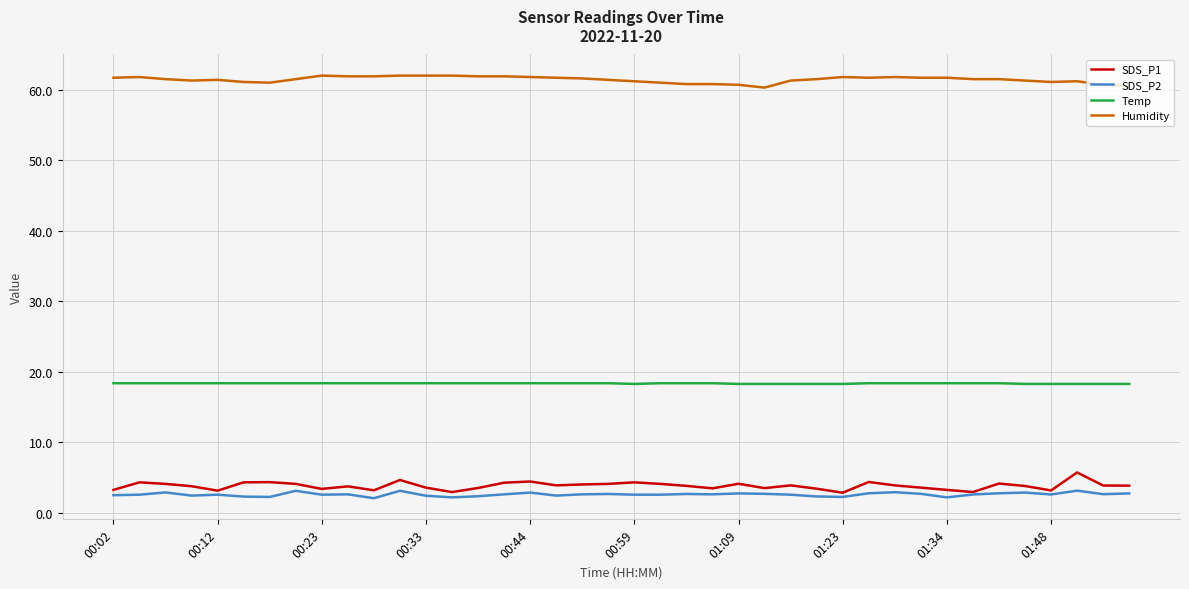

What is the maximum value shown in the chart?

62.0